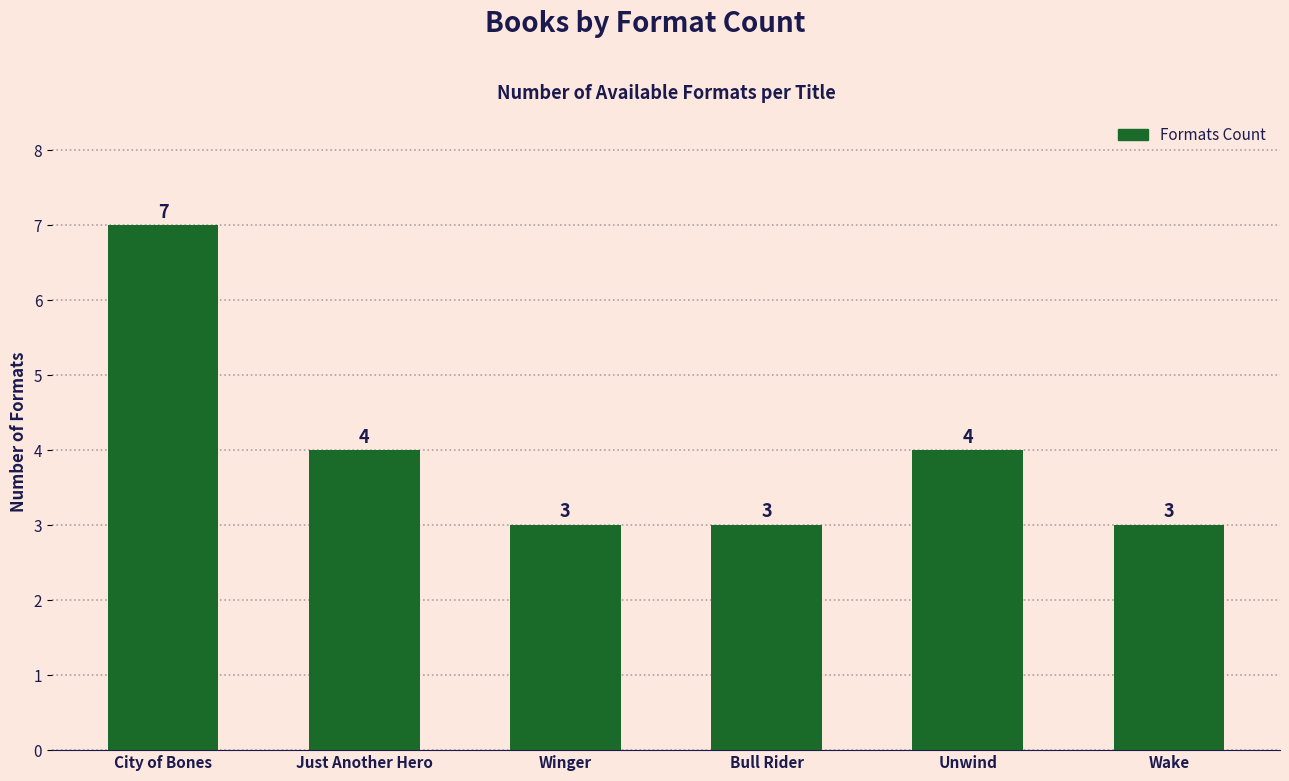

Reading left to right, extract all data points from this chart.

7	4	3	3	4	3